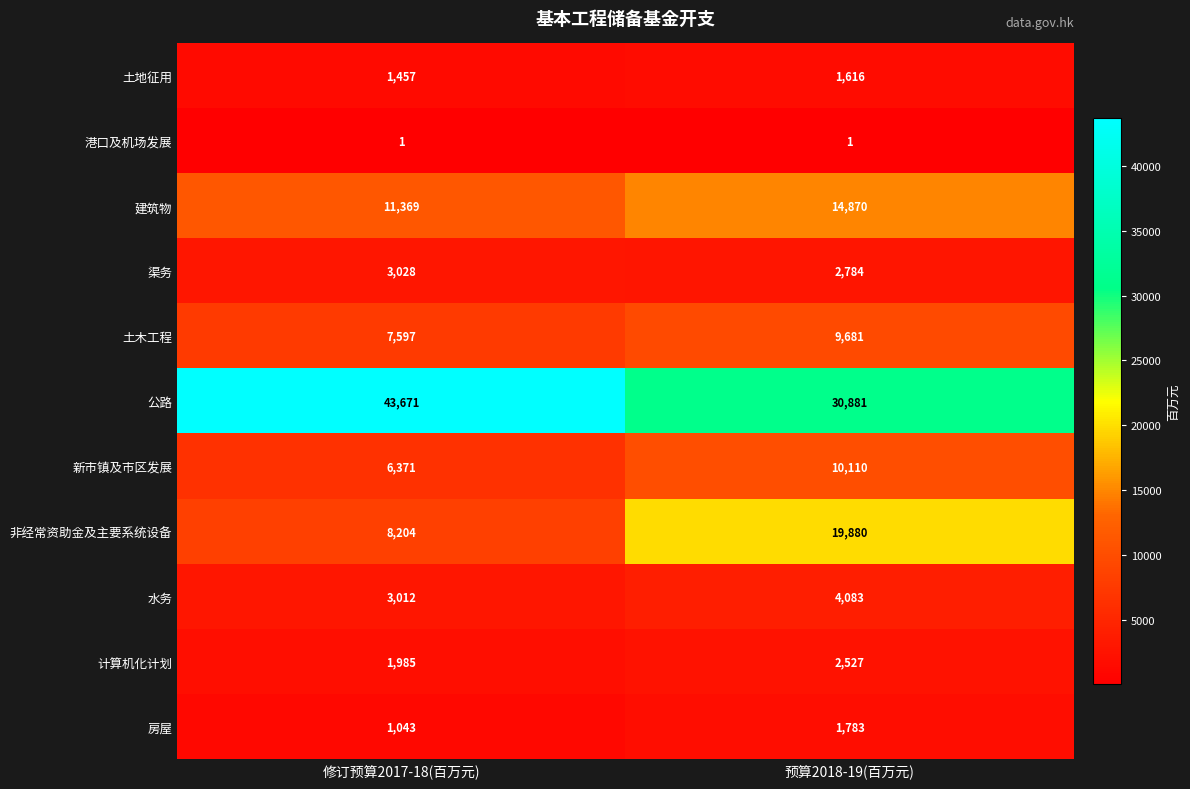

Reading left to right, what are all the values shown in this chart?

土地征用: 1457	1616
港口及机场发展: 1	1
建筑物: 11369	14870
渠务: 3028	2784
土木工程: 7597	9681
公路: 43671	30881
新市镇及市区发展: 6371	10110
非经常资助金及主要系统设备: 8204	19880
水务: 3012	4083
计算机化计划: 1985	2527
房屋: 1043	1783